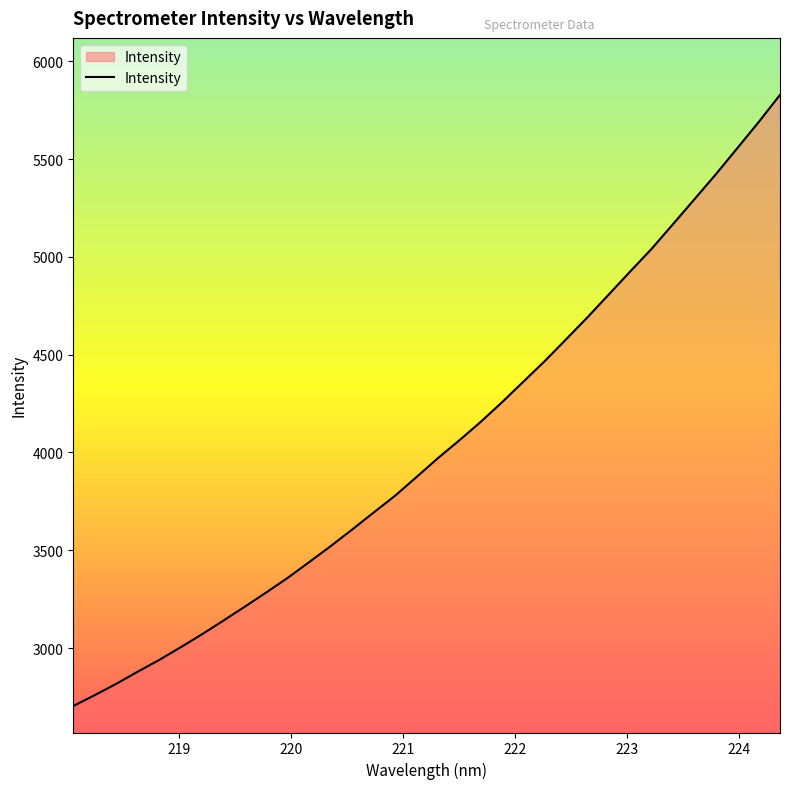

What is the difference between the second highest and second lowest values?

2929.3